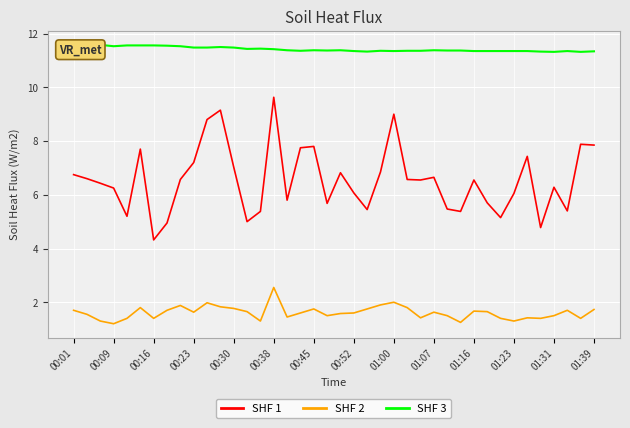

What is the maximum value shown in the chart?

11.6